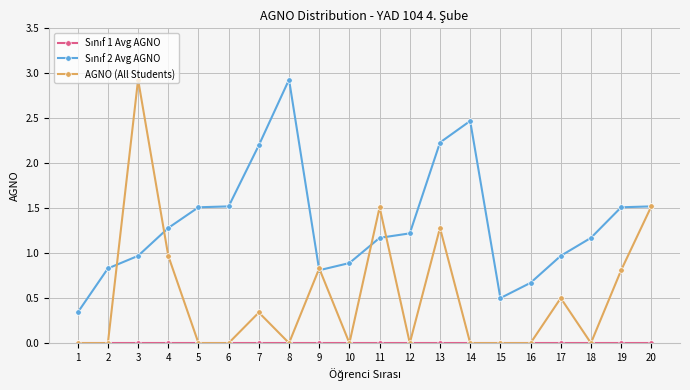

At which category is the sum across all series the highest?

3